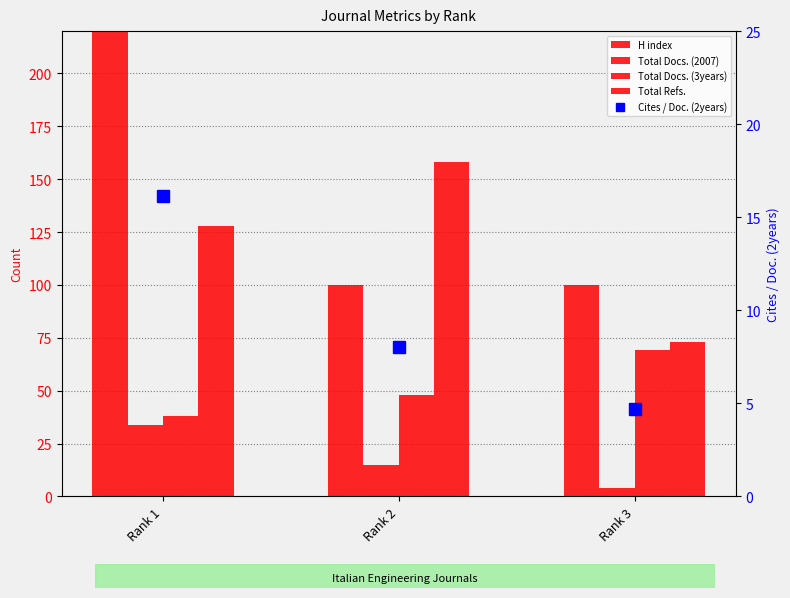

Is the value of H index at Rank 3 greater than the value of Total Docs. (3years) at Rank 1?

Yes